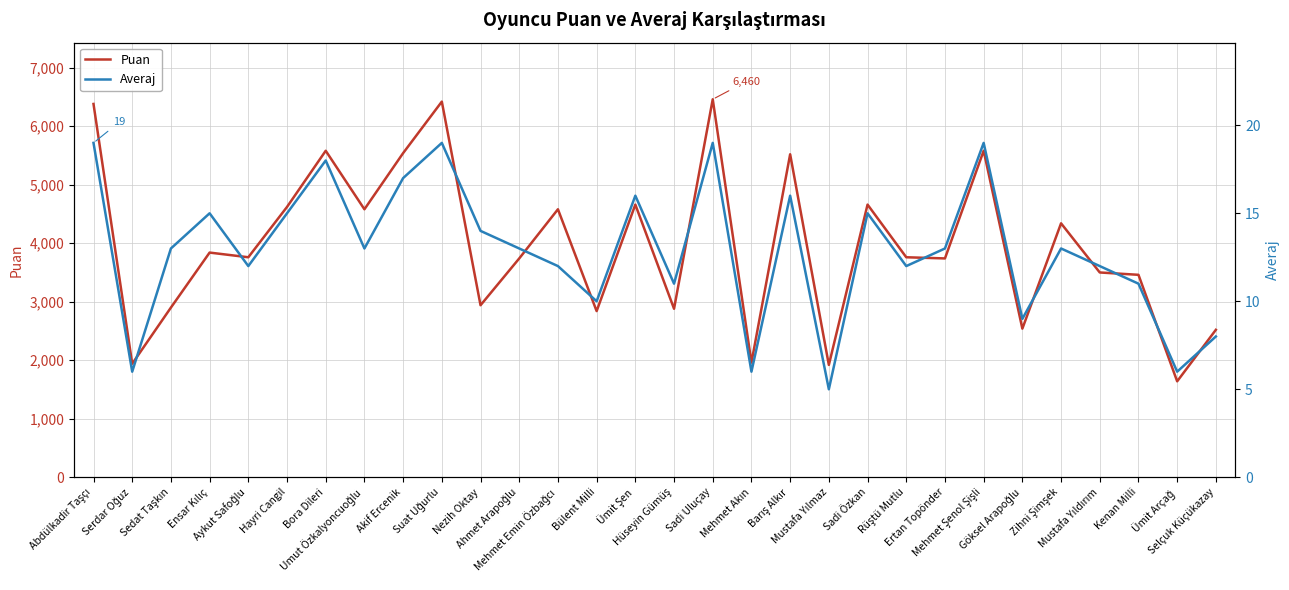

What is the average value of the Averaj series?

13